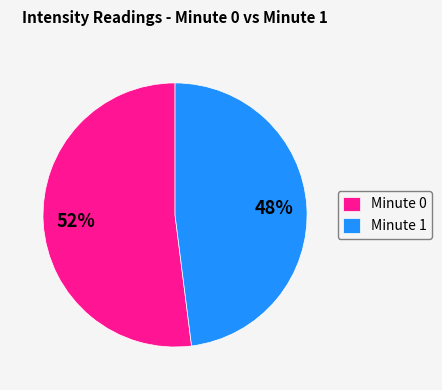

Rank the categories by value from highest to lowest.

Minute 0, Minute 1